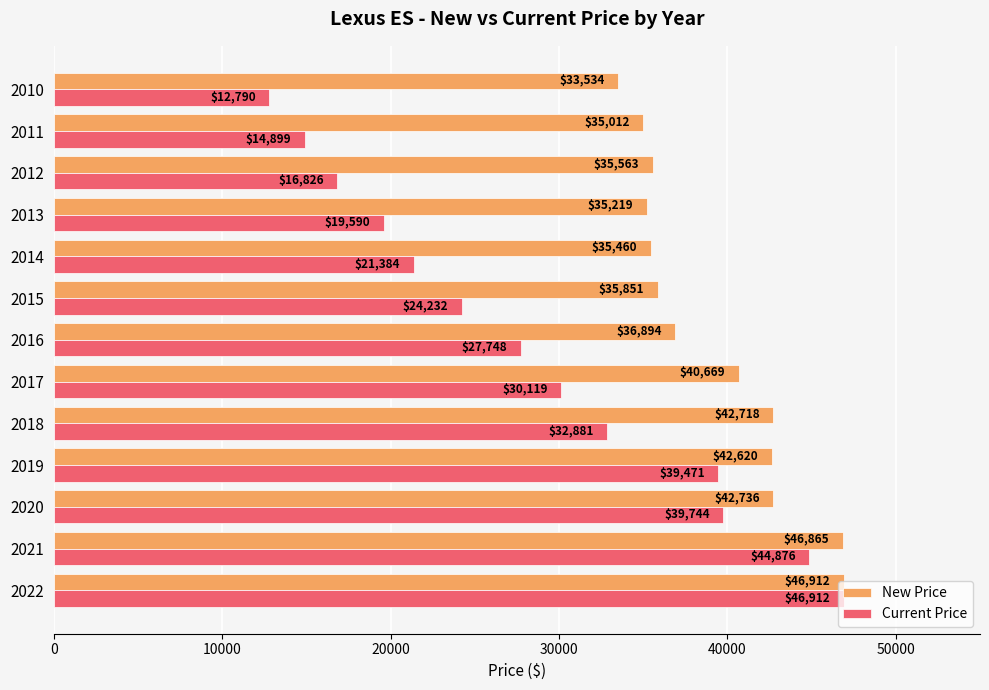

Which series has the widest spread of values?

Current Price